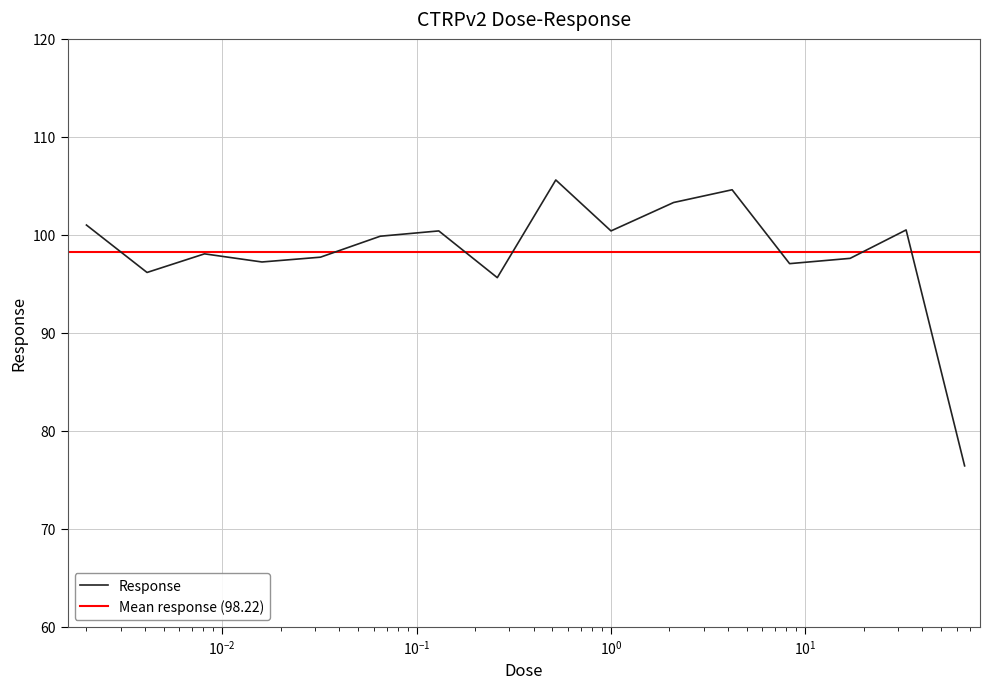

Where does the data first go above 99?

0.002